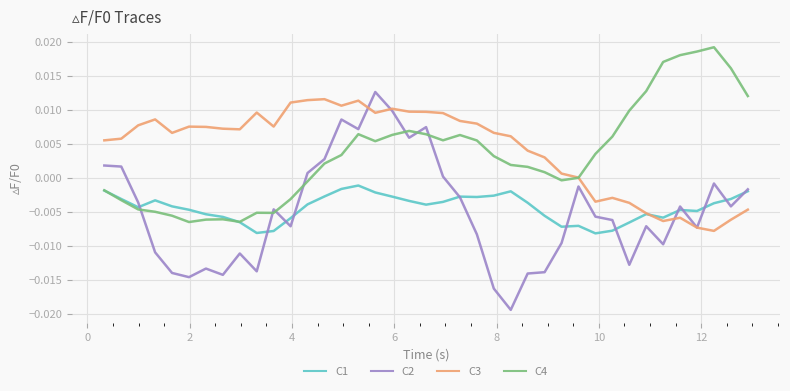

Which series has the widest spread of values?

C2